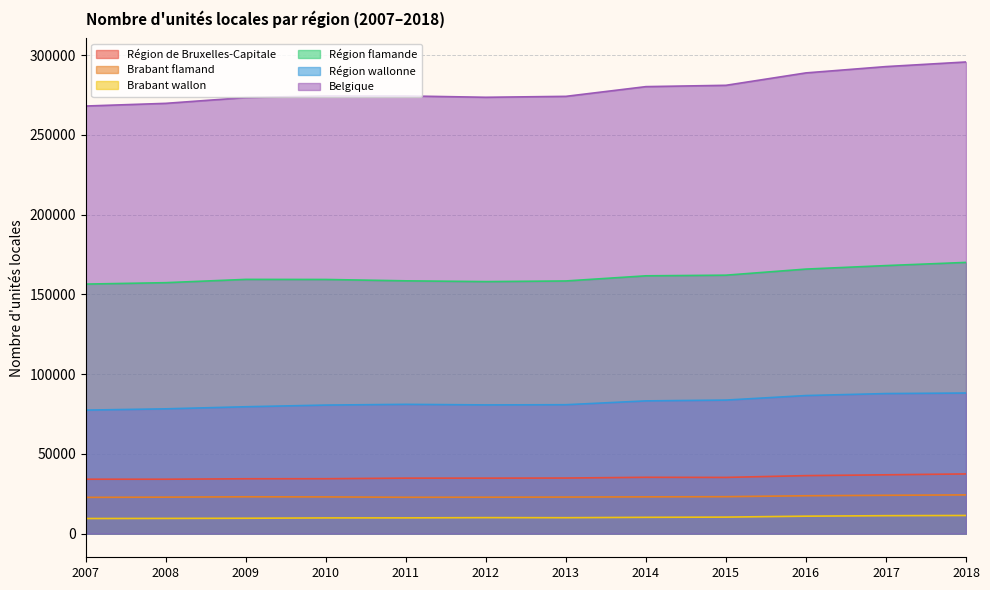

In Région de Bruxelles-Capitale, how many points are lower than both neighbors (excluding endpoints)?

3